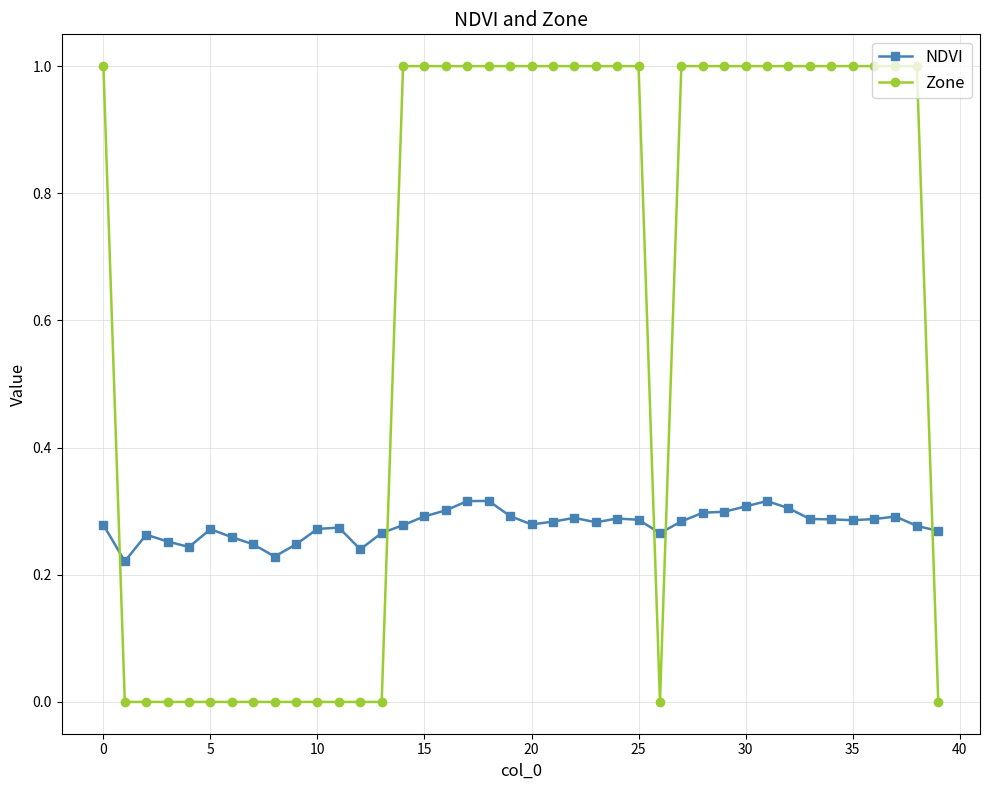

How many distinct data groups are displayed?

2